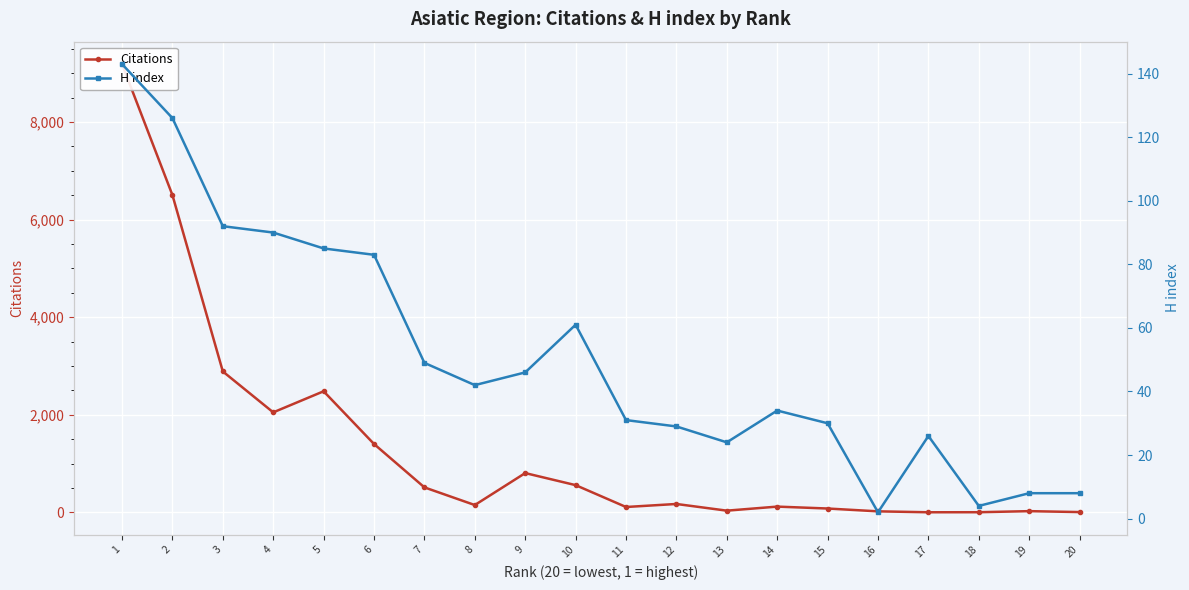

True or false: Citations has a value of 10120 at 2.

False